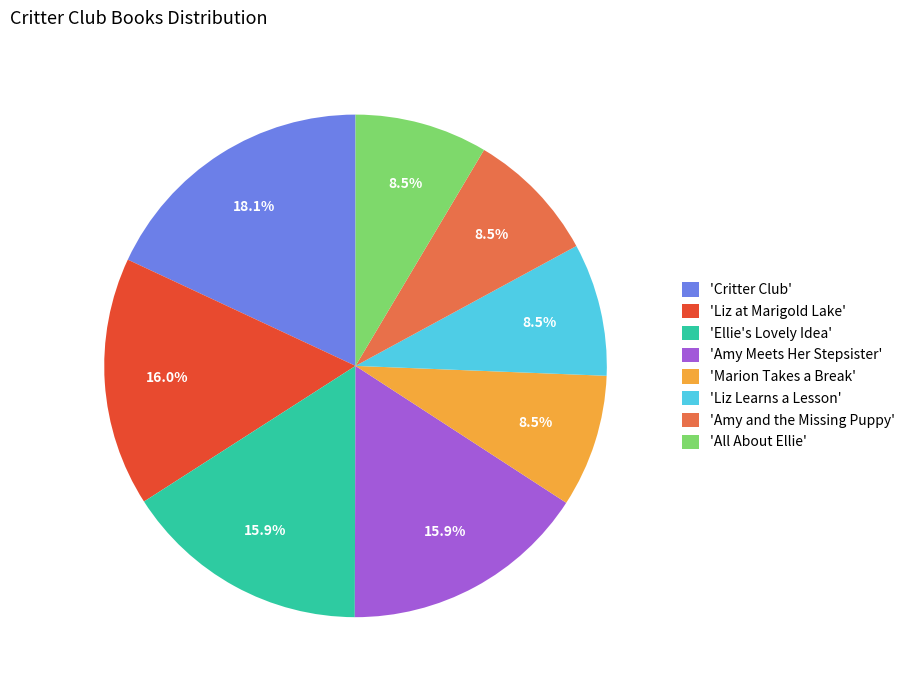

Which slice is the largest?

'Critter Club'